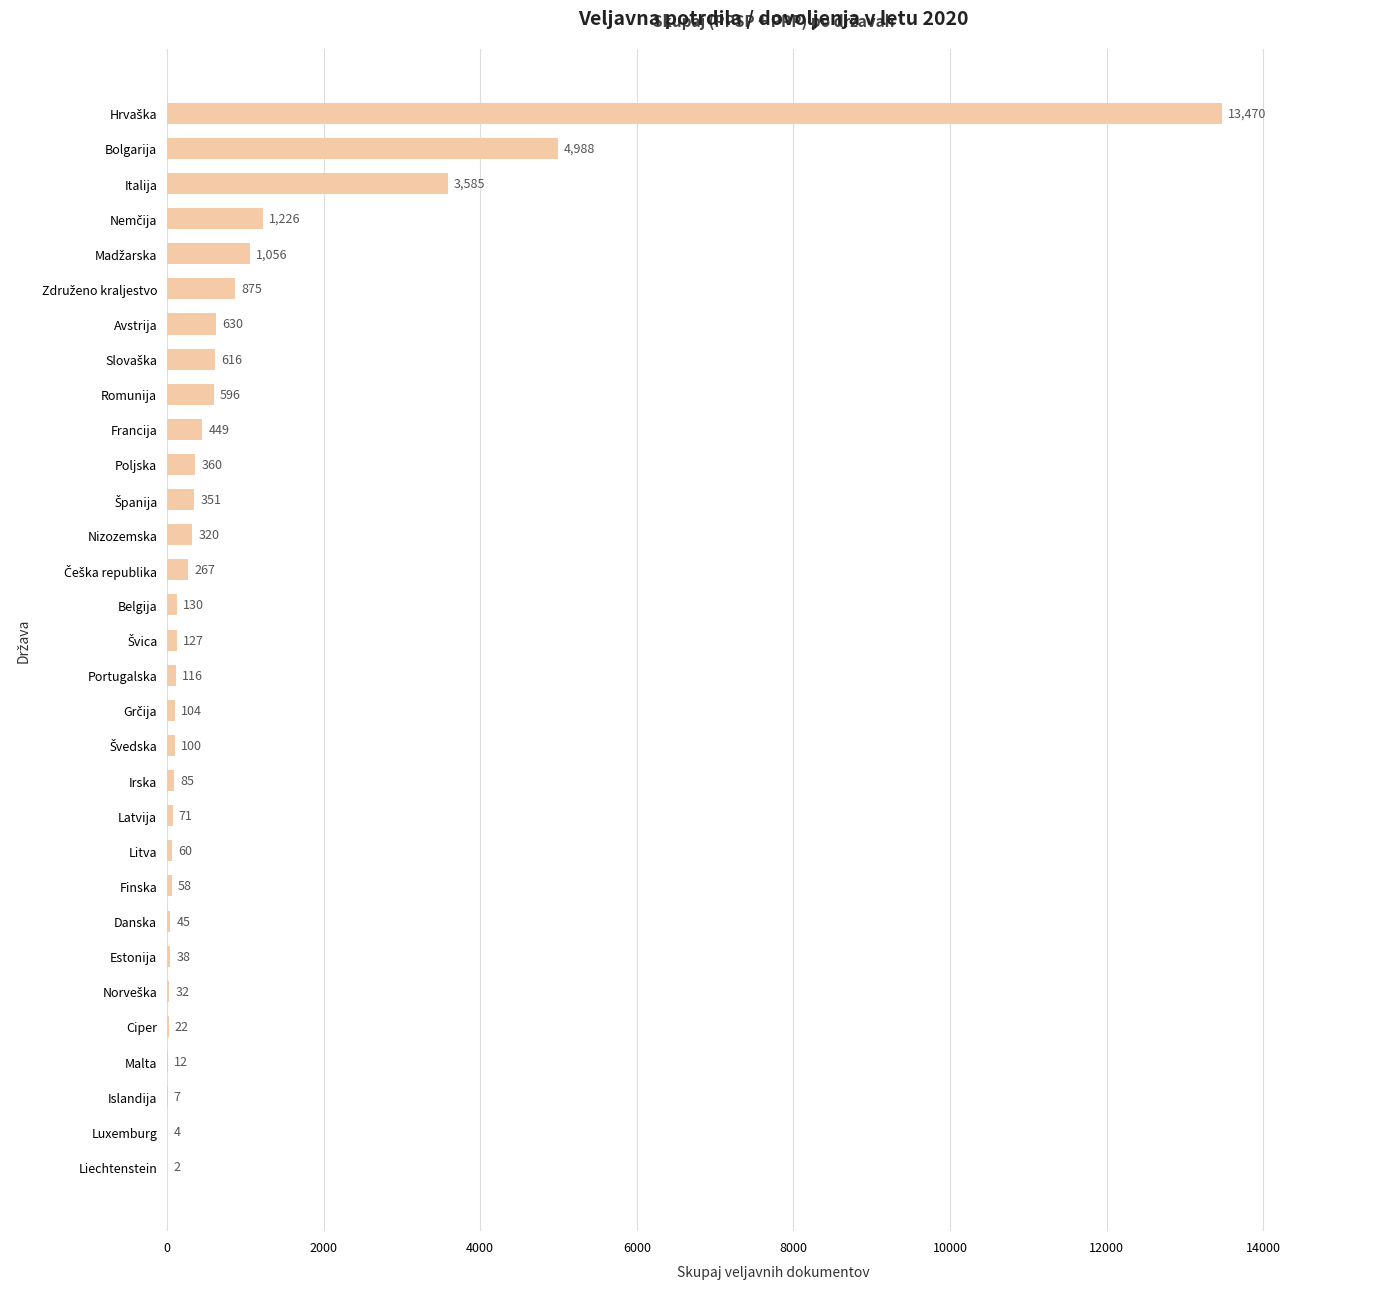

Where is the data nearest to the value 6736?

Bolgarija